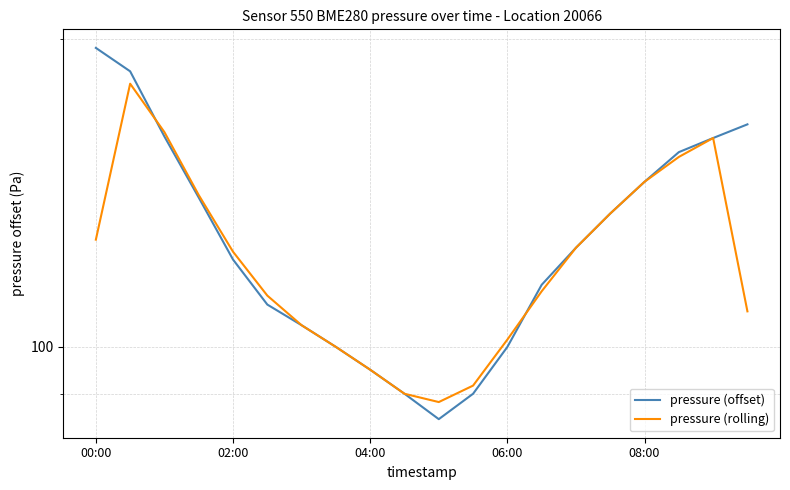

What is the difference between the second highest and second lowest values in the pressure (offset) series?

95.9